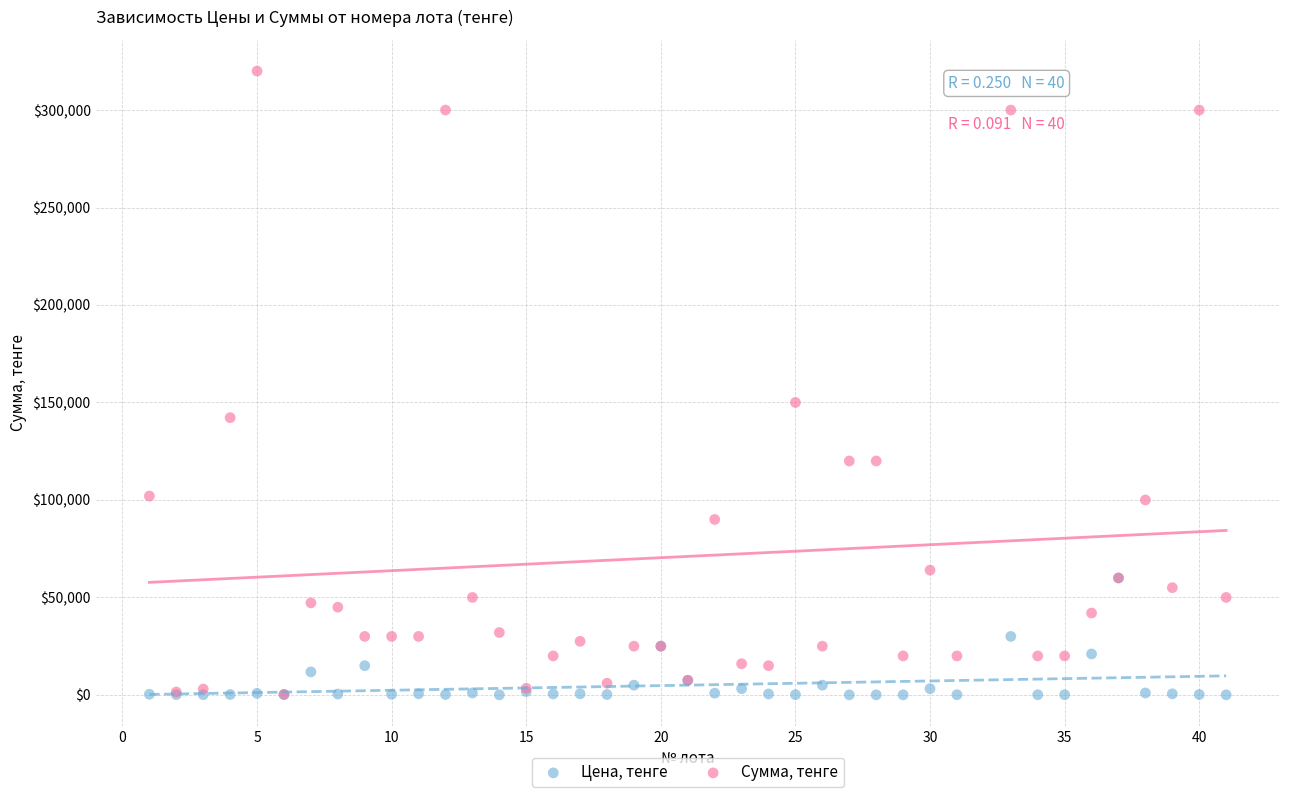

Across all series, what Y value is closest to 160020?

150000